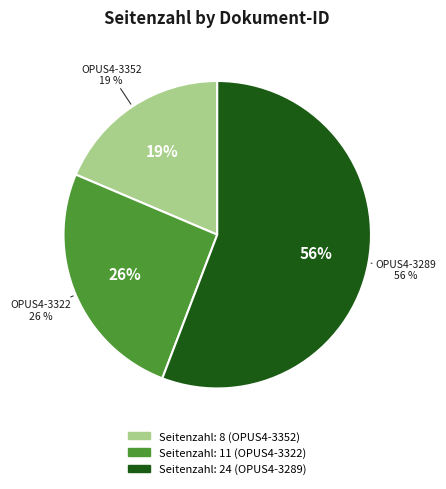

The OPUS4-3352 slice represents 19% of the pie. True or false?

True